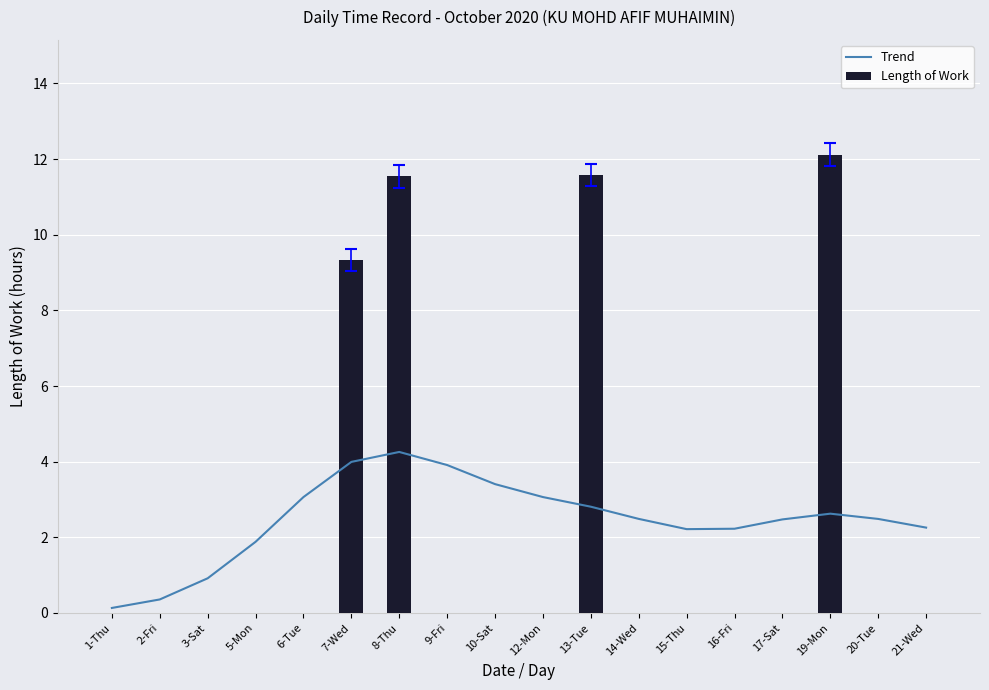

At 7-Wed, list the series in order from largest to smallest.

Length of Work, Trend